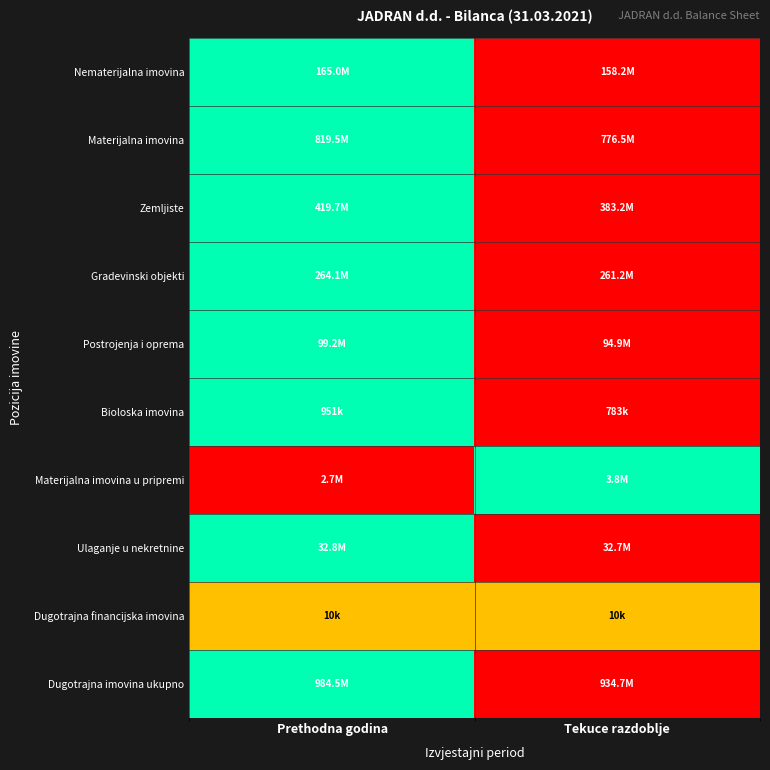

How many series are shown in this chart?

10